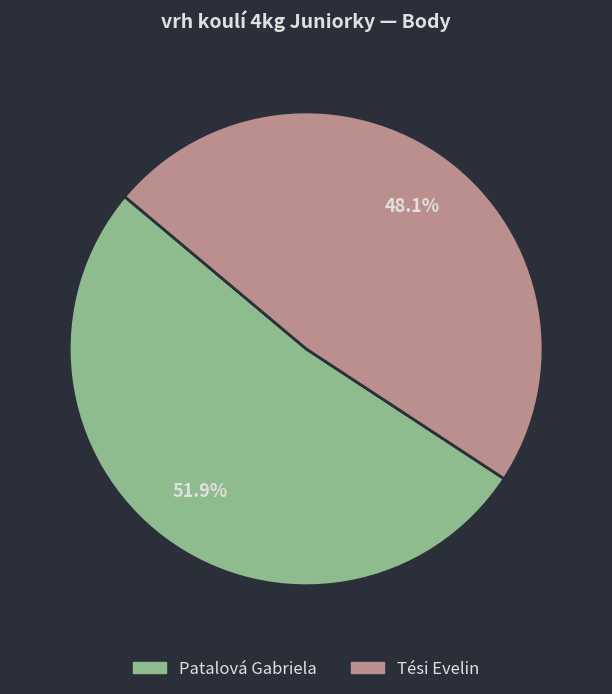

What is the smallest slice in the pie chart?

Tési Evelin